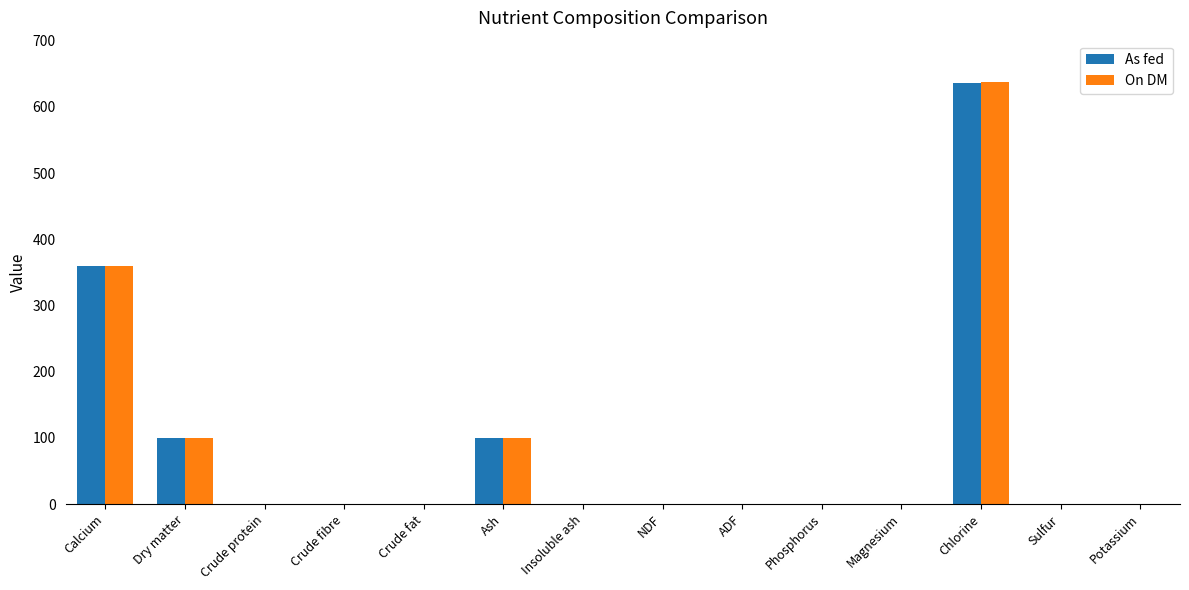

At which category is the sum across all series the highest?

Chlorine